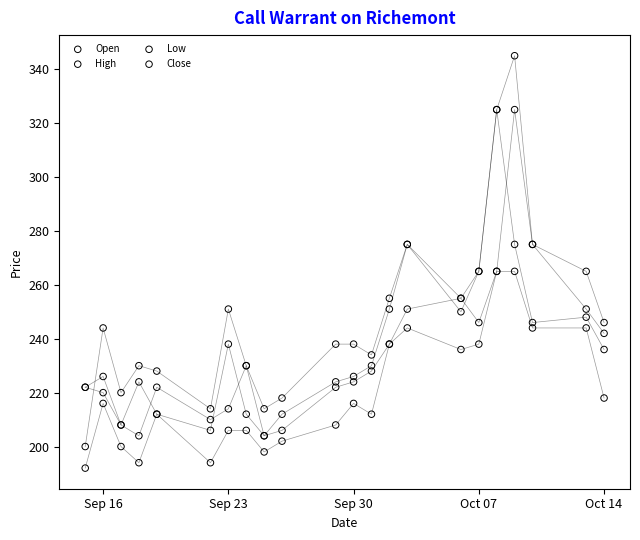

Which series contains the highest Y value?

High